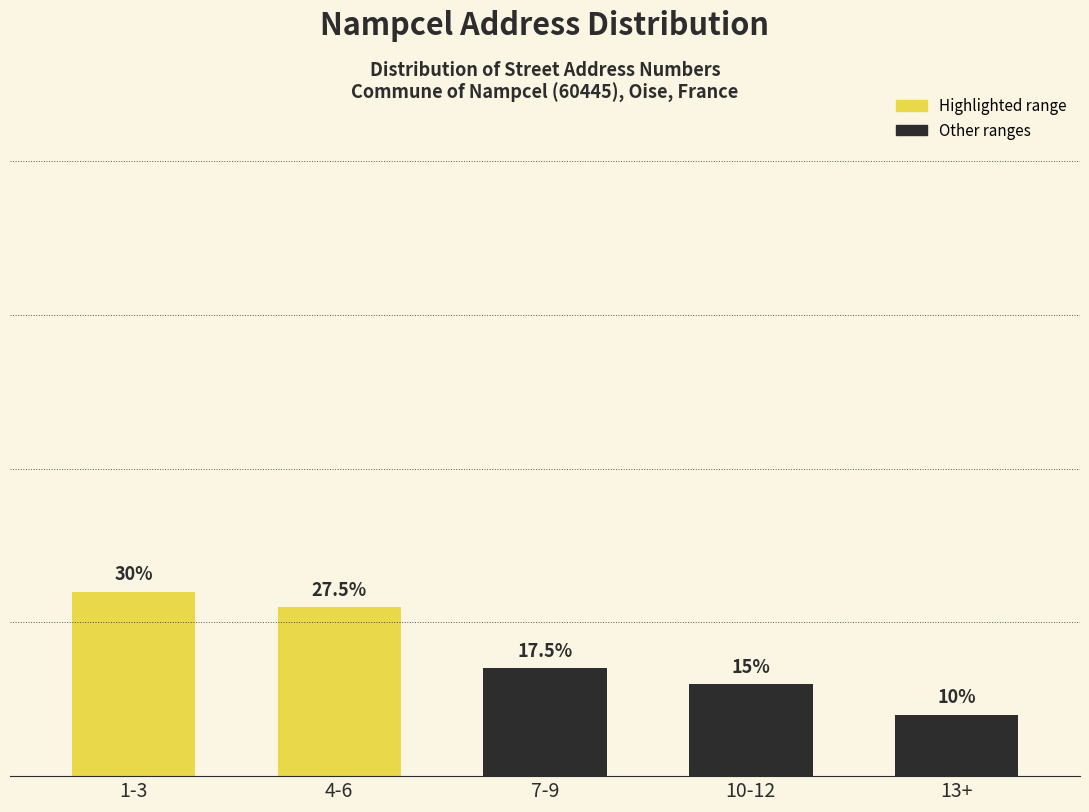

Are the bars horizontal?

No